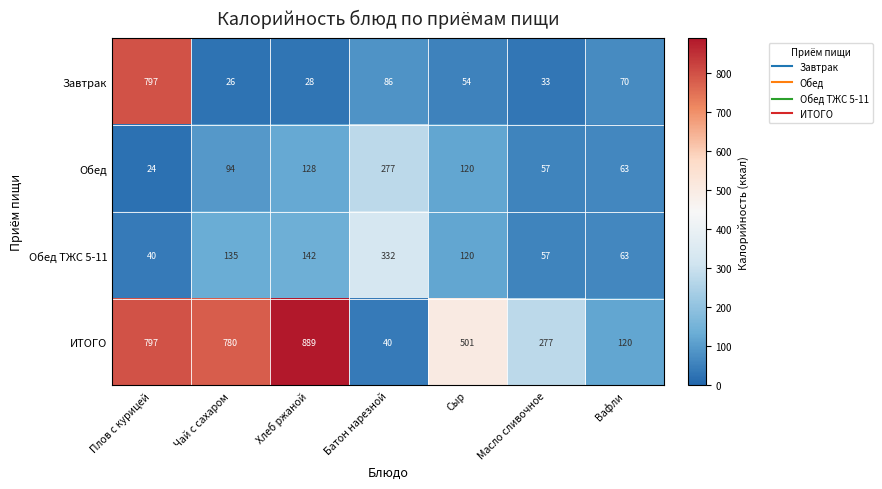

What is the minimum value shown in the chart?

24